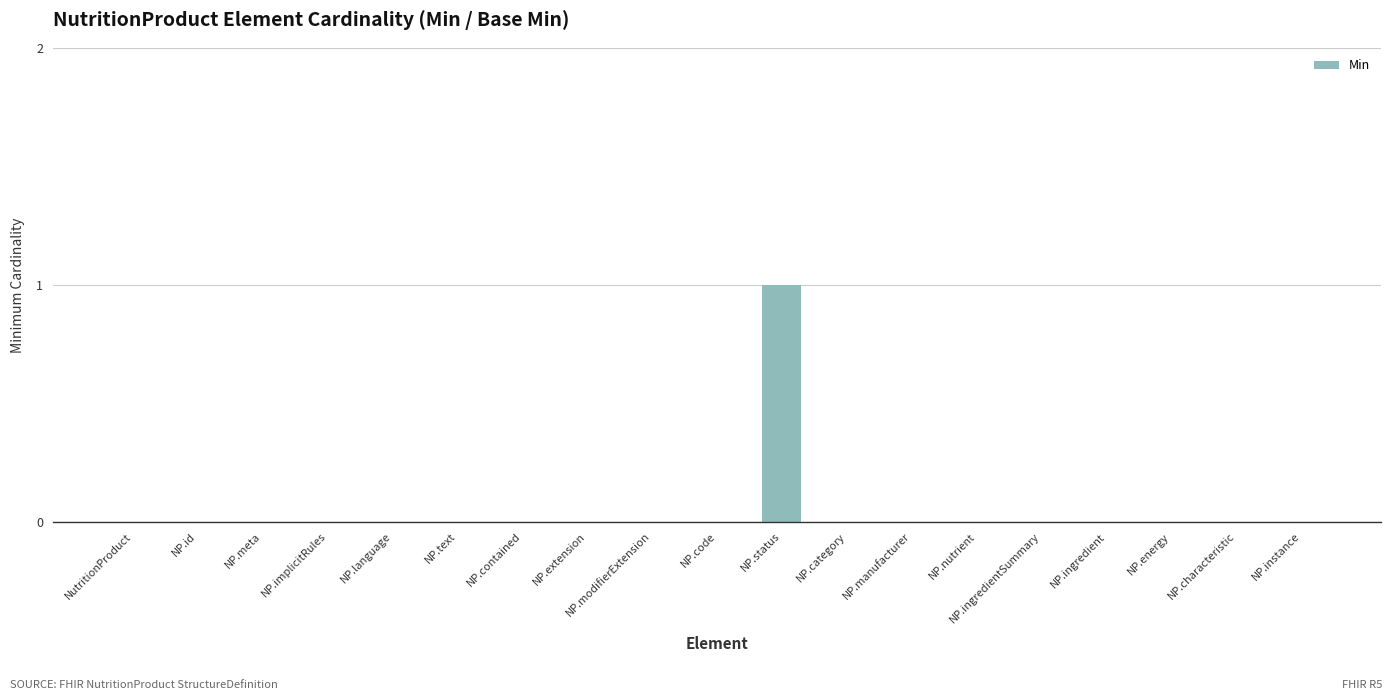

Which has a higher value, NP.nutrient or NP.status?

NP.status